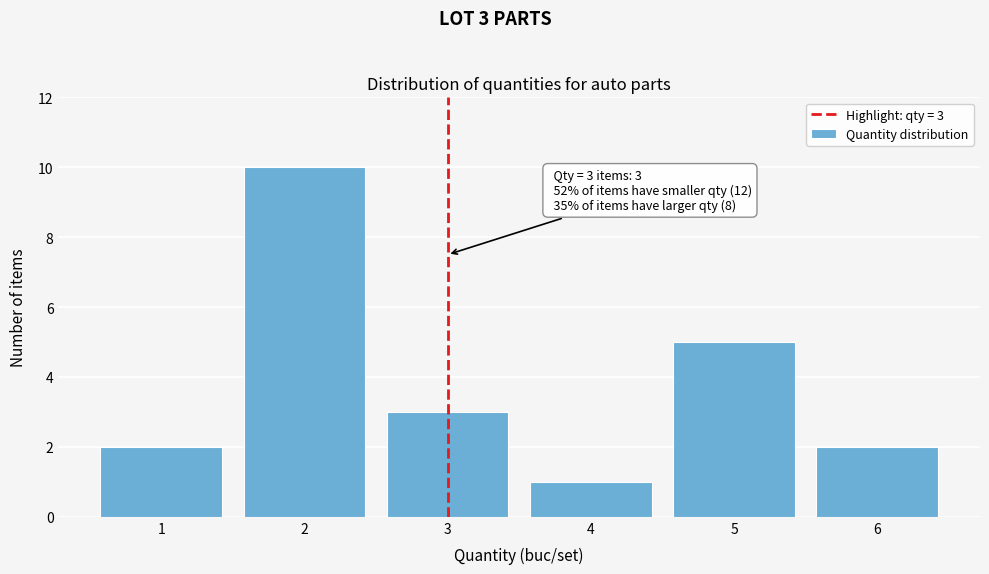

Reading left to right, extract all data points from this chart.

1=2	2=10	3=3	4=1	5=5	6=2